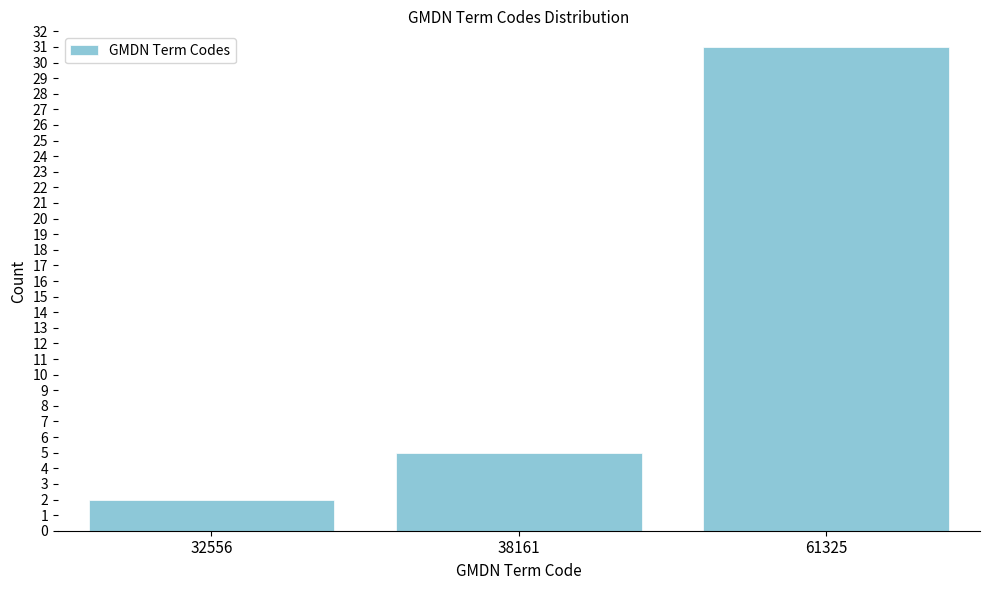

Reading left to right, list all the values displayed in this chart.

32556=2	38161=5	61325=31